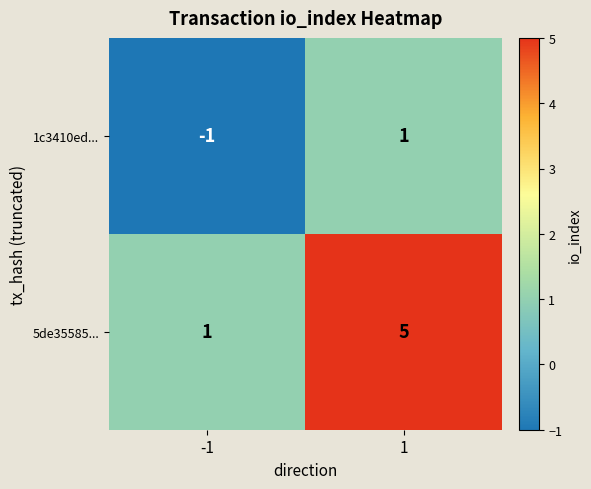

The 1c3410ed... series shows 1 at 1. True or false?

True